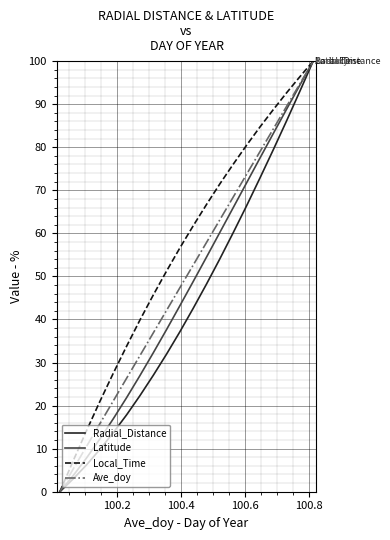

What is the greatest value displayed?

100.0